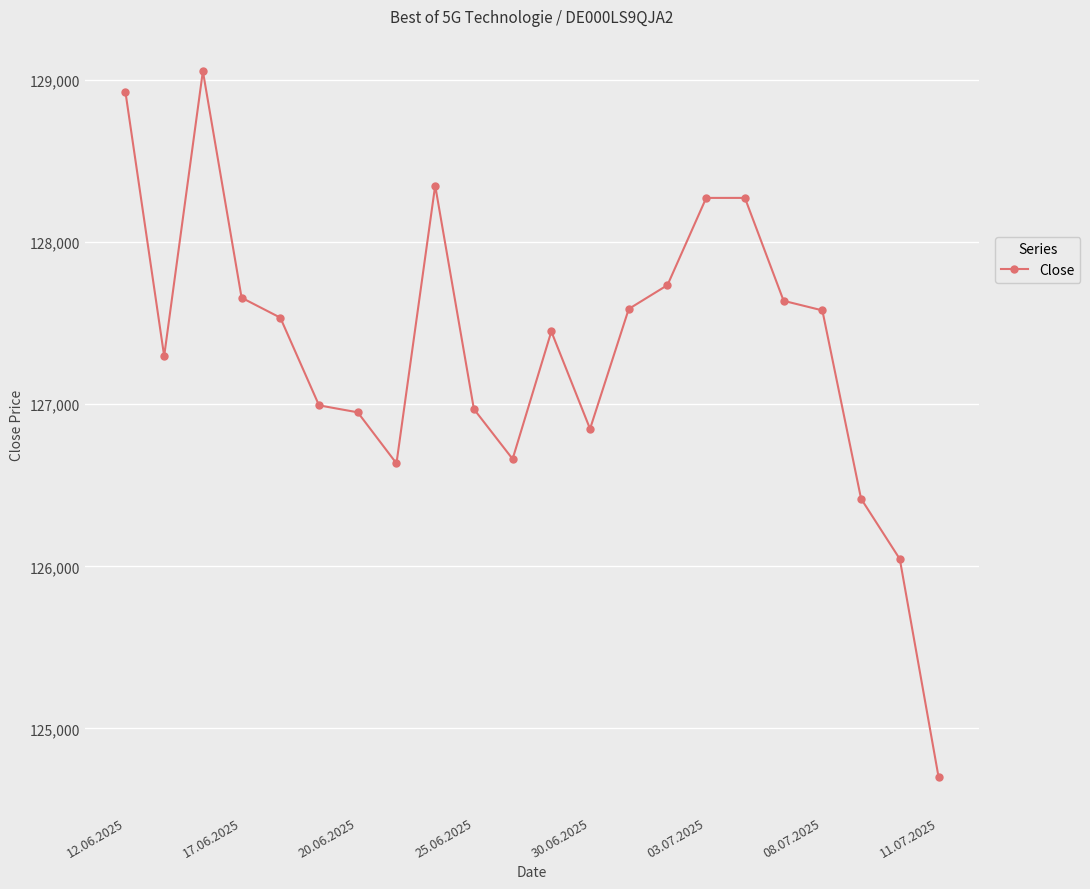

What is the average value?

127344